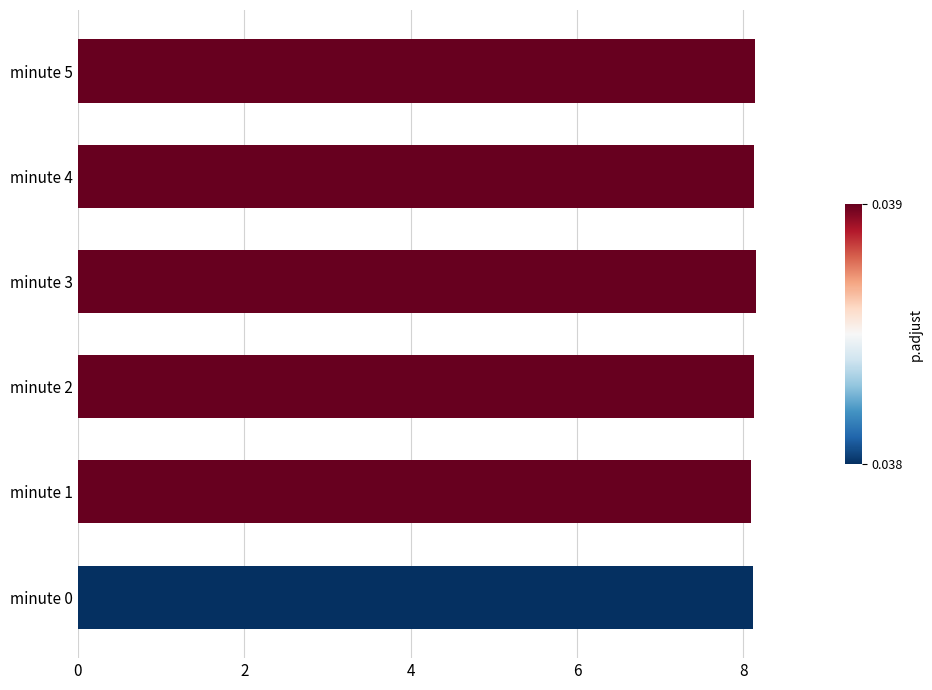

What is the average value?

8.1